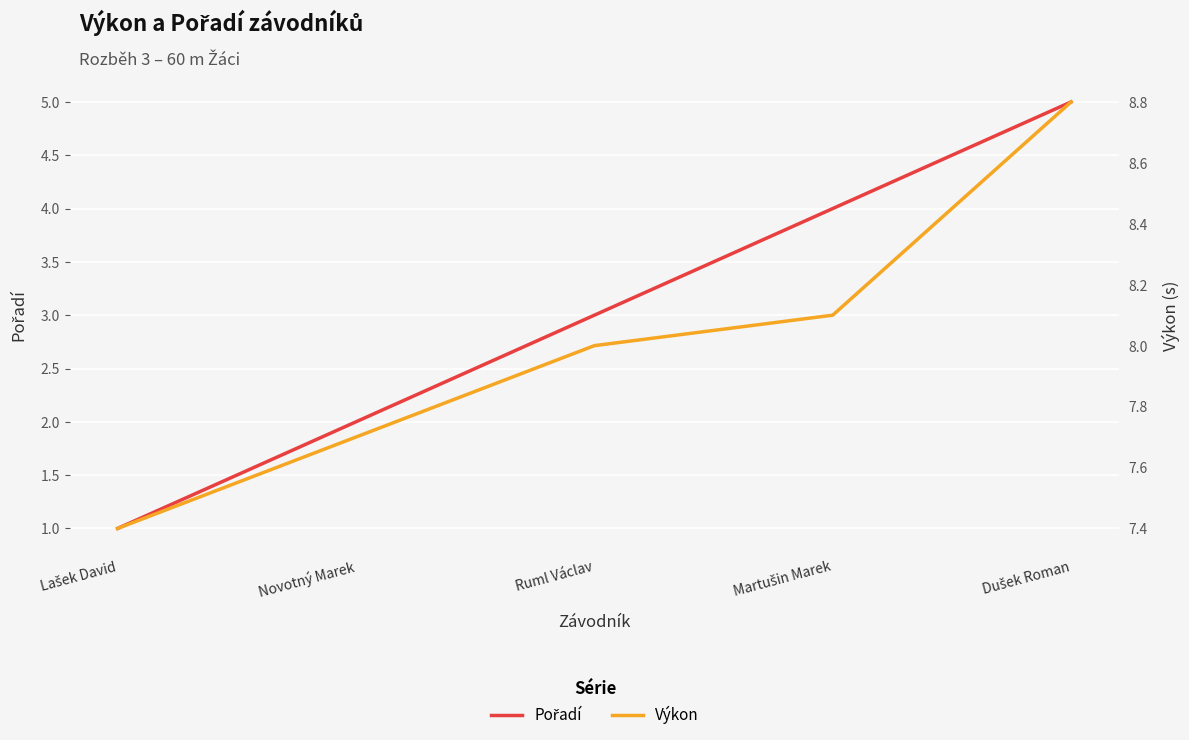

True or false: Výkon has a value of 2.0 at Martušin Marek.

False